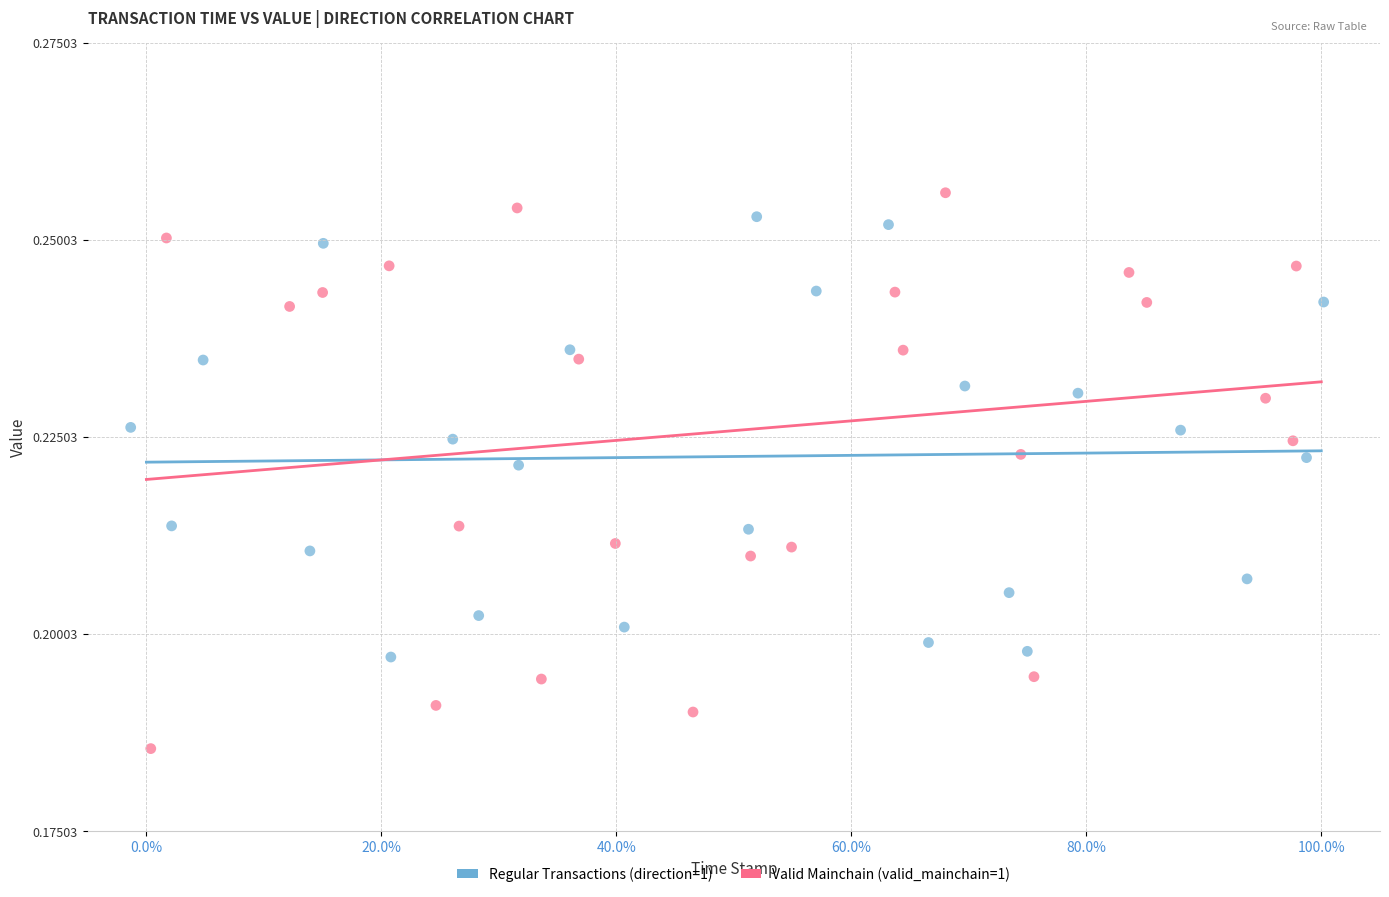

Which series has the largest Y range (max minus min)?

Valid Mainchain (valid_mainchain=1)